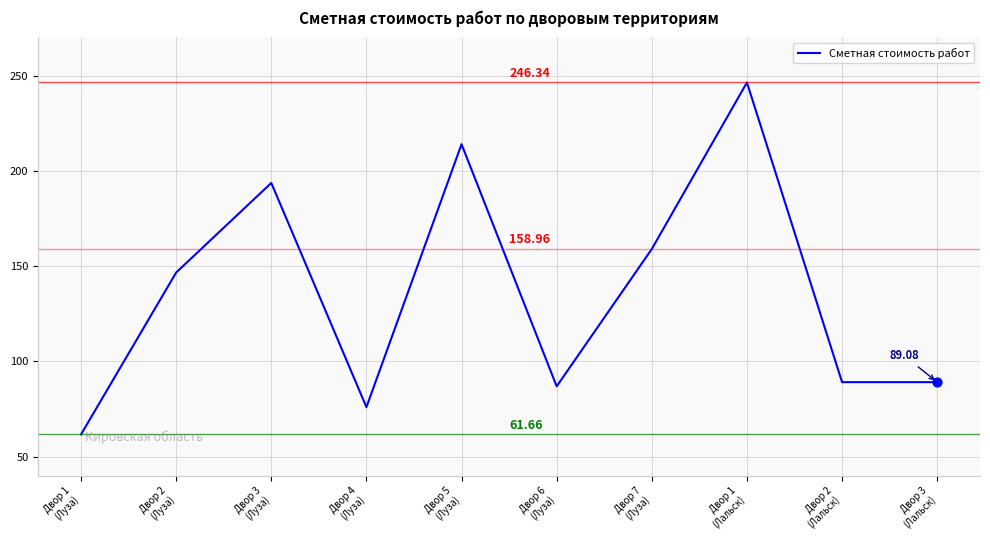

What is the change in value from Двор 4
(Луза) to Двор 3
(Лальск)?

+13.1